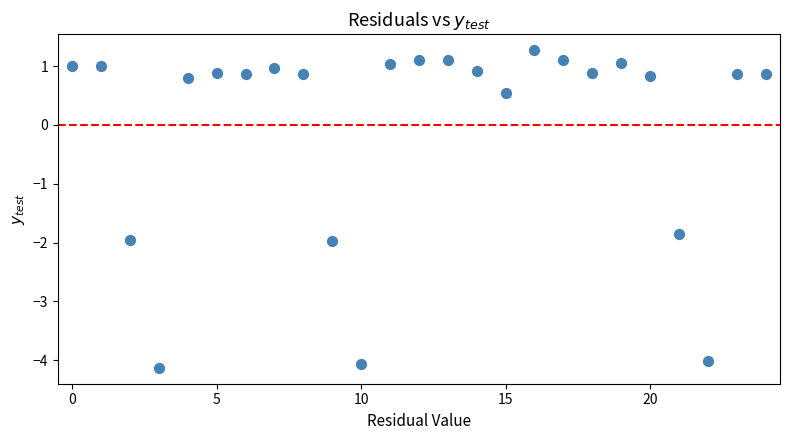

What is the range of Y values (max minus min)?

5.4